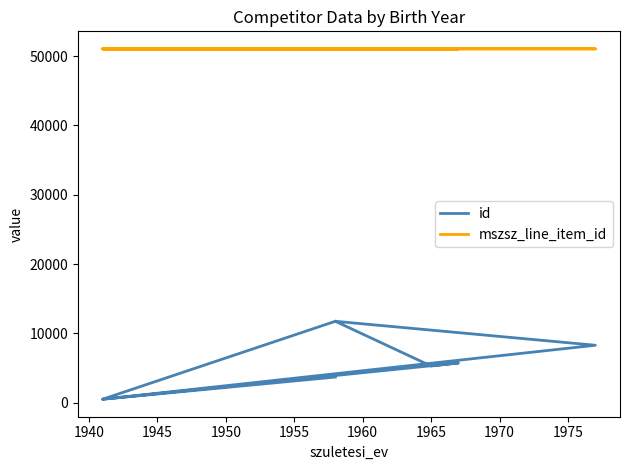

What is the value of the mszsz_line_item_id point at the 4th from the left?

51056